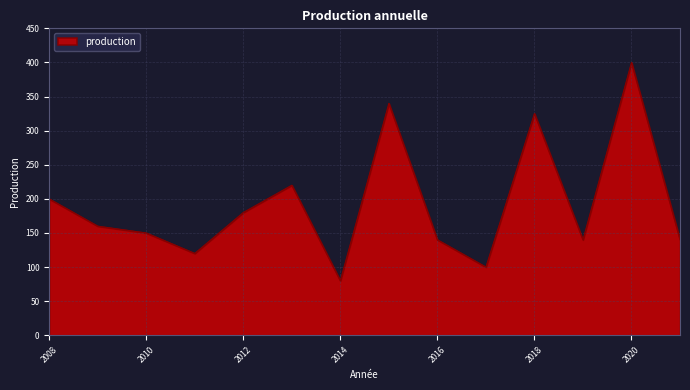

What is the maximum value shown in the chart?

400